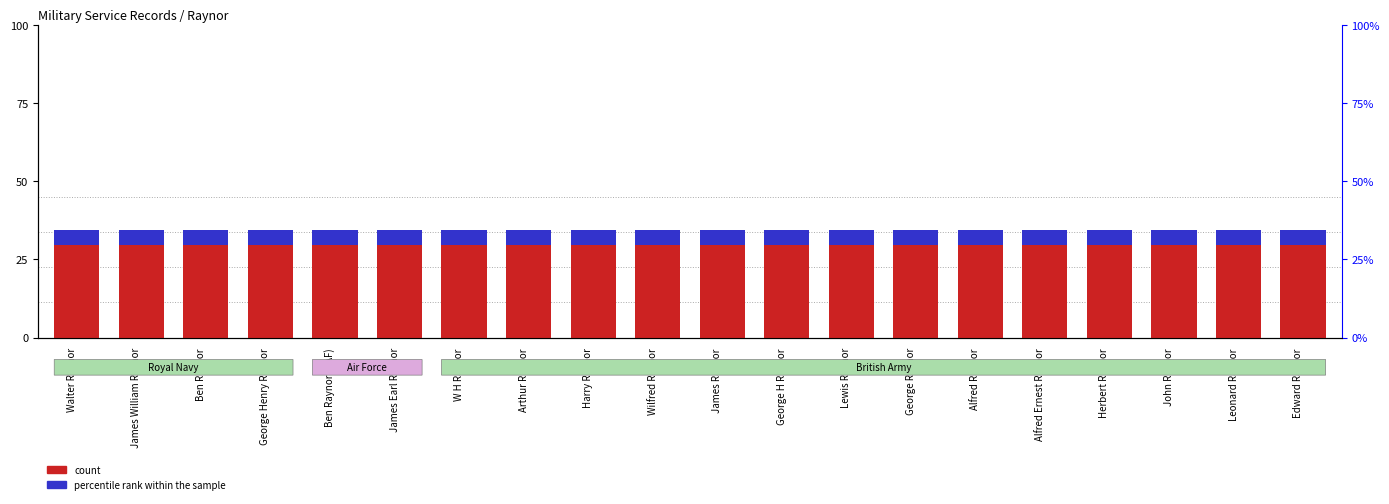

What is the value of the percentile rank within the sample bar at the 10th from the left?

5.0